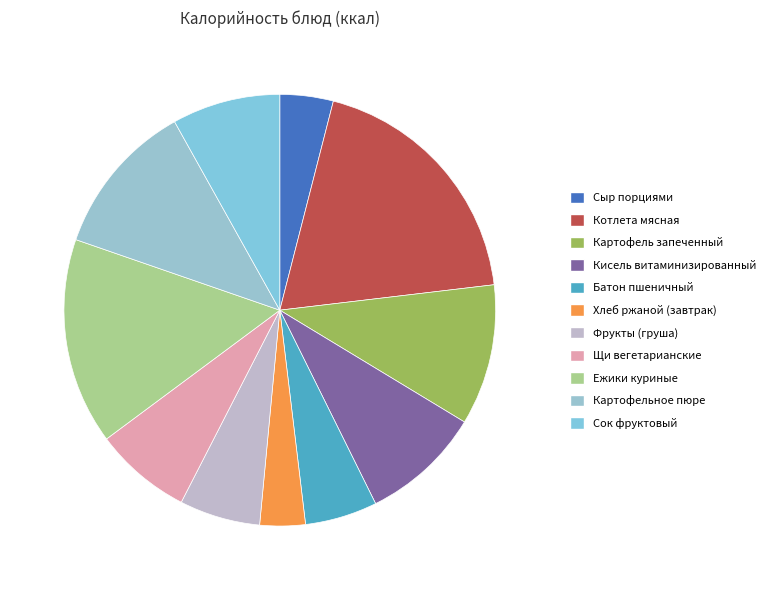

True or false: Котлета мясная accounts for 4% of the total.

False